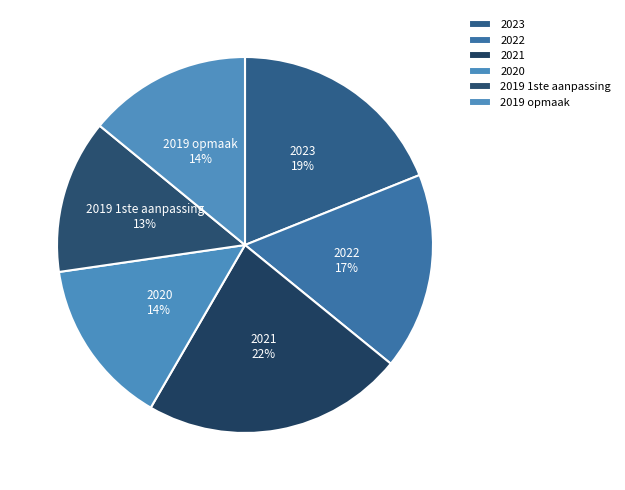

Do 2020 and 2019 1ste aanpassing together represent more than half of the pie?

No